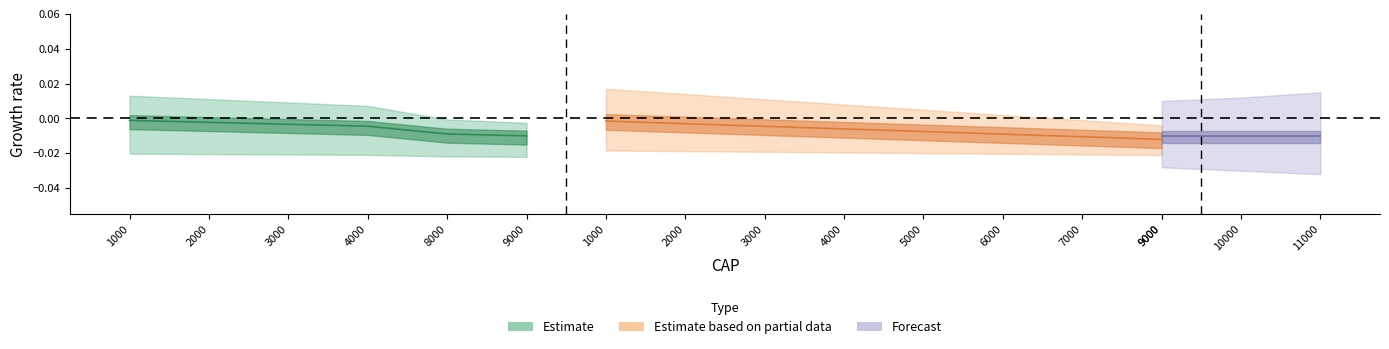

Rank the categories by value from lowest to highest.

9000, 8000, 4000, 3000, 2000, 1000